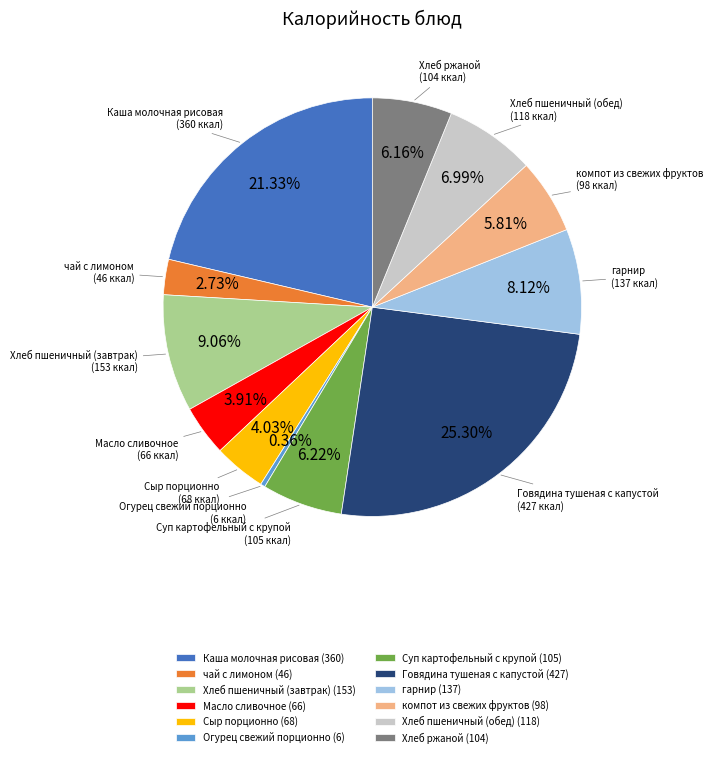

Count the number of slices in the pie.

12